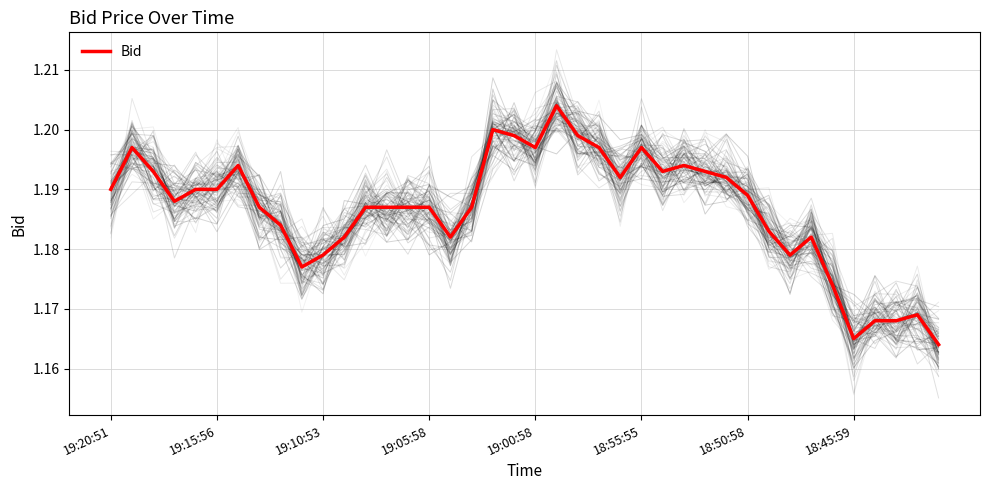

How many interior local peaks (higher than both neighbors) does the data have?

8